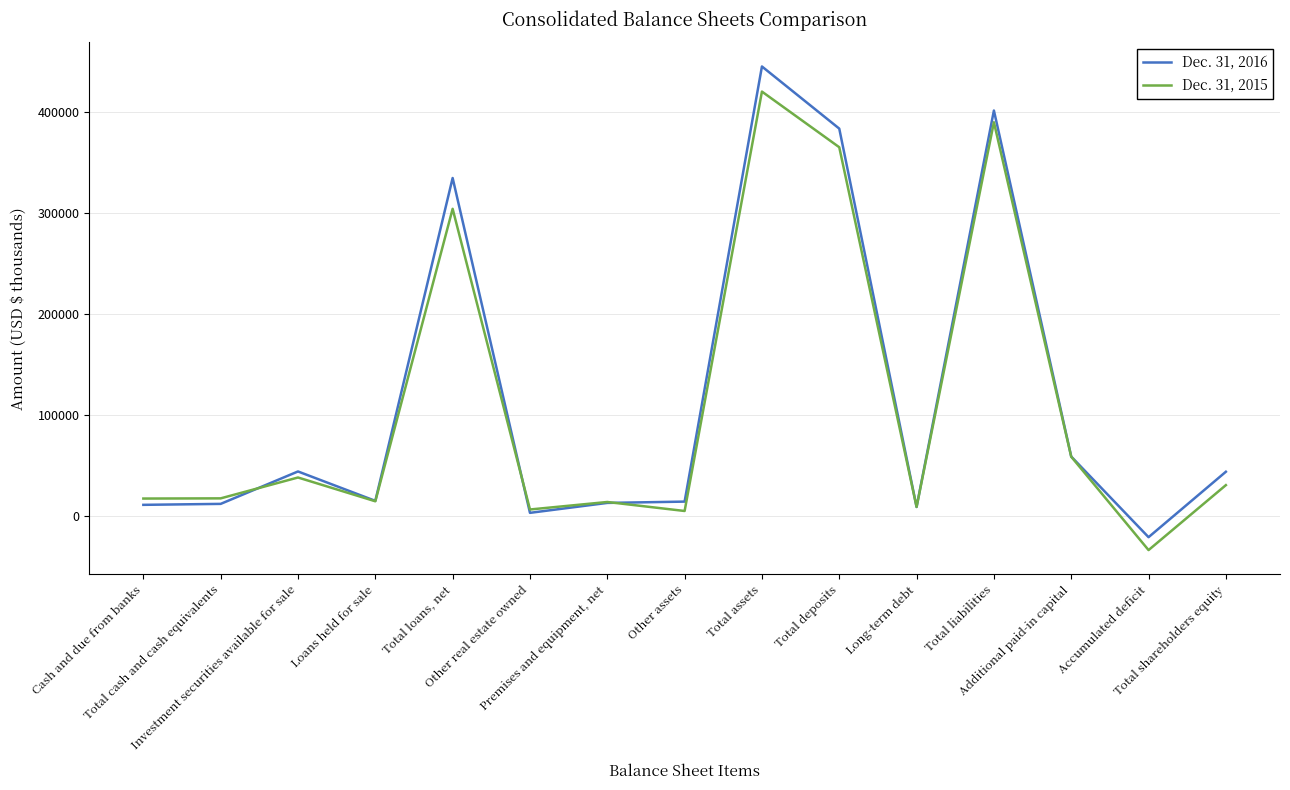

List the series in order of their overall mean, lowest first.

Dec. 31, 2015, Dec. 31, 2016